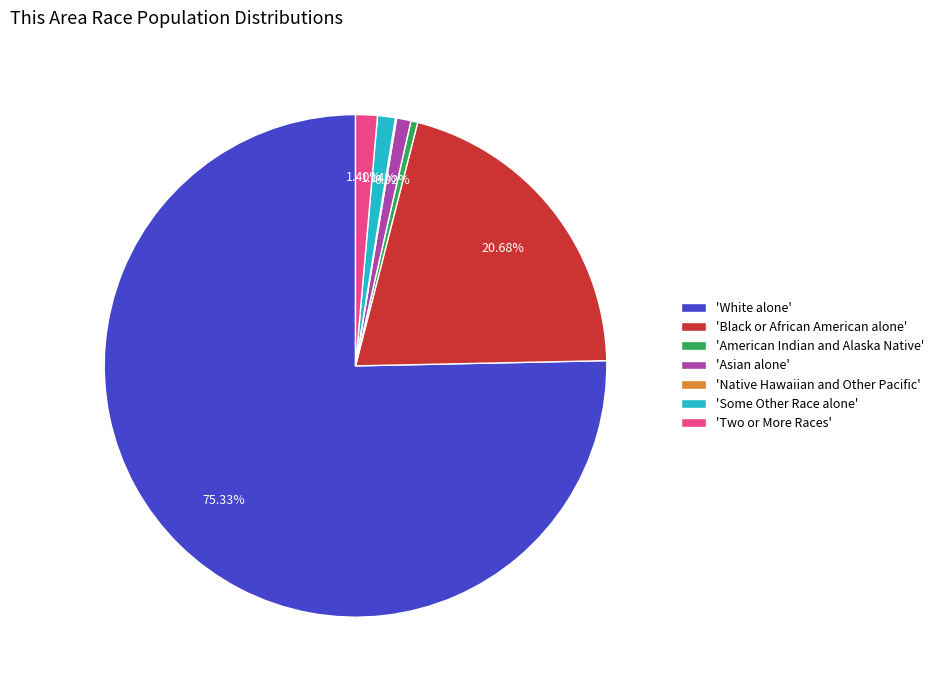

Which has a higher value, 'Some Other Race alone' or 'American Indian and Alaska Native'?

'Some Other Race alone'